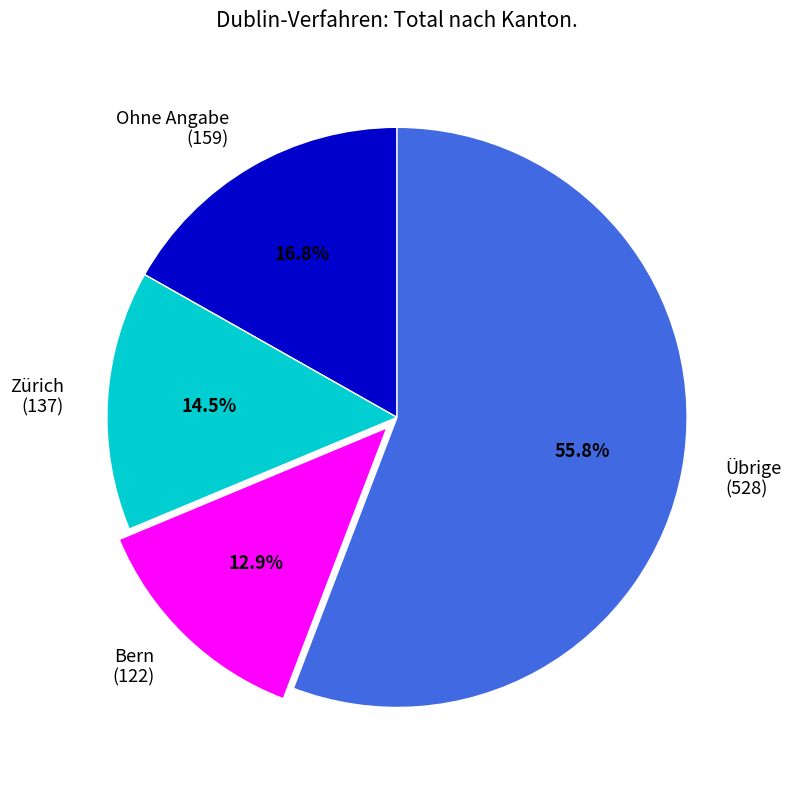

Rank the categories by value from lowest to highest.

Bern (122), Zürich (137), Ohne Angabe (159), Übrige (528)